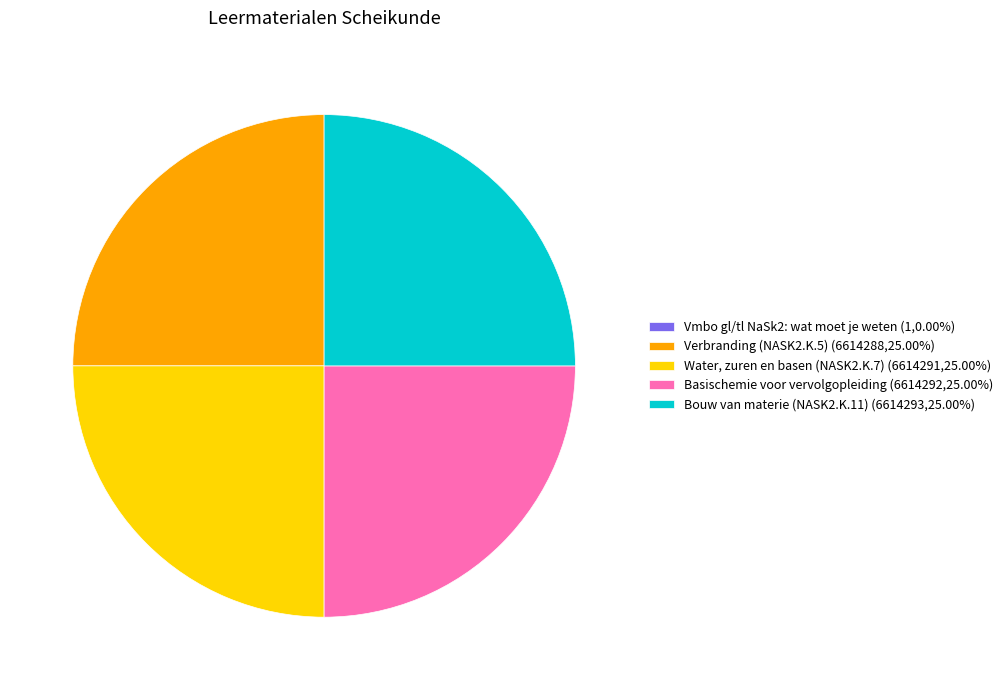

Is Verbranding (NASK2.K.5) (6614288,25.00%) the majority of the pie?

No